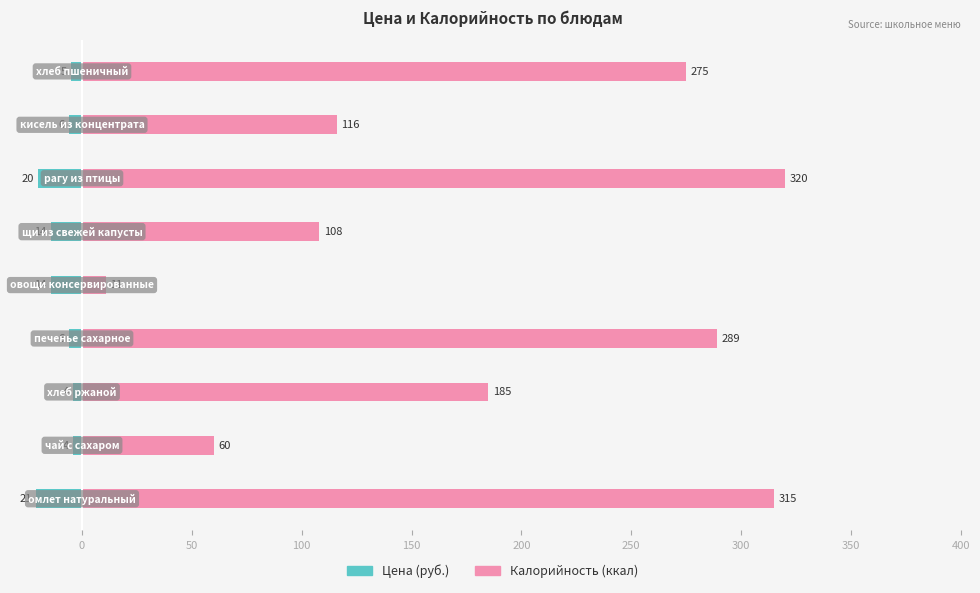

What is the total value across all series at 250?

300